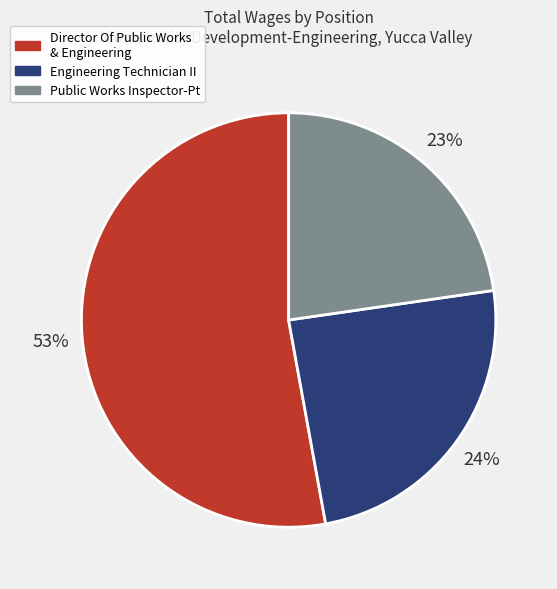

To the nearest percent, what percentage of the pie is Director Of Public Works & Engineering?

53%